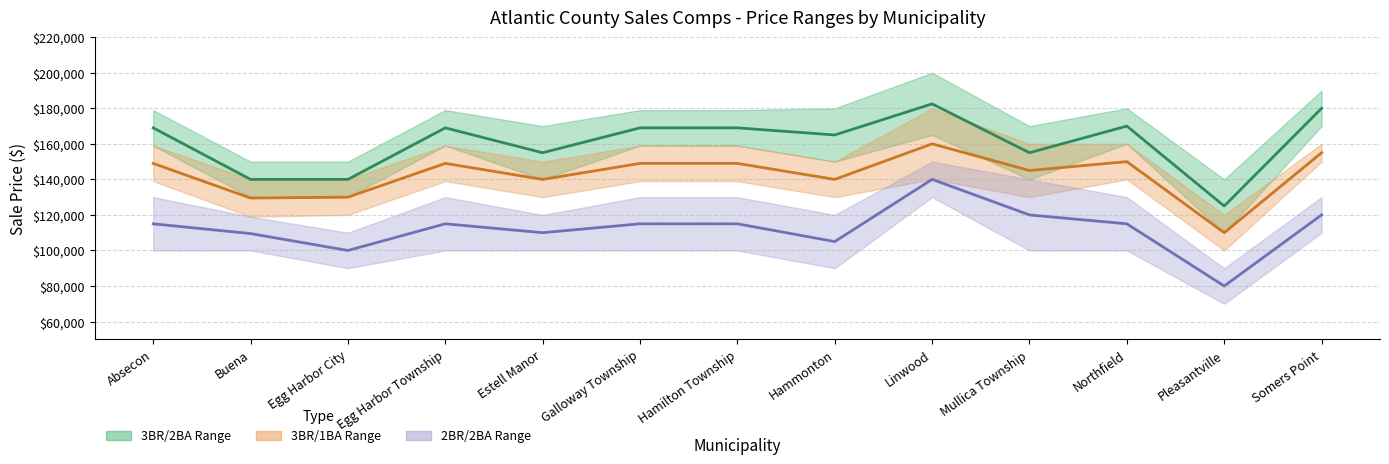

Is it true that 2BR/2BA Mid equals 109500 at Buena?

True